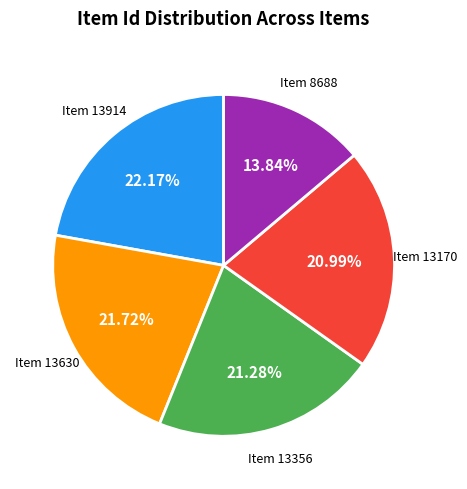

Does any single category account for the majority?

No